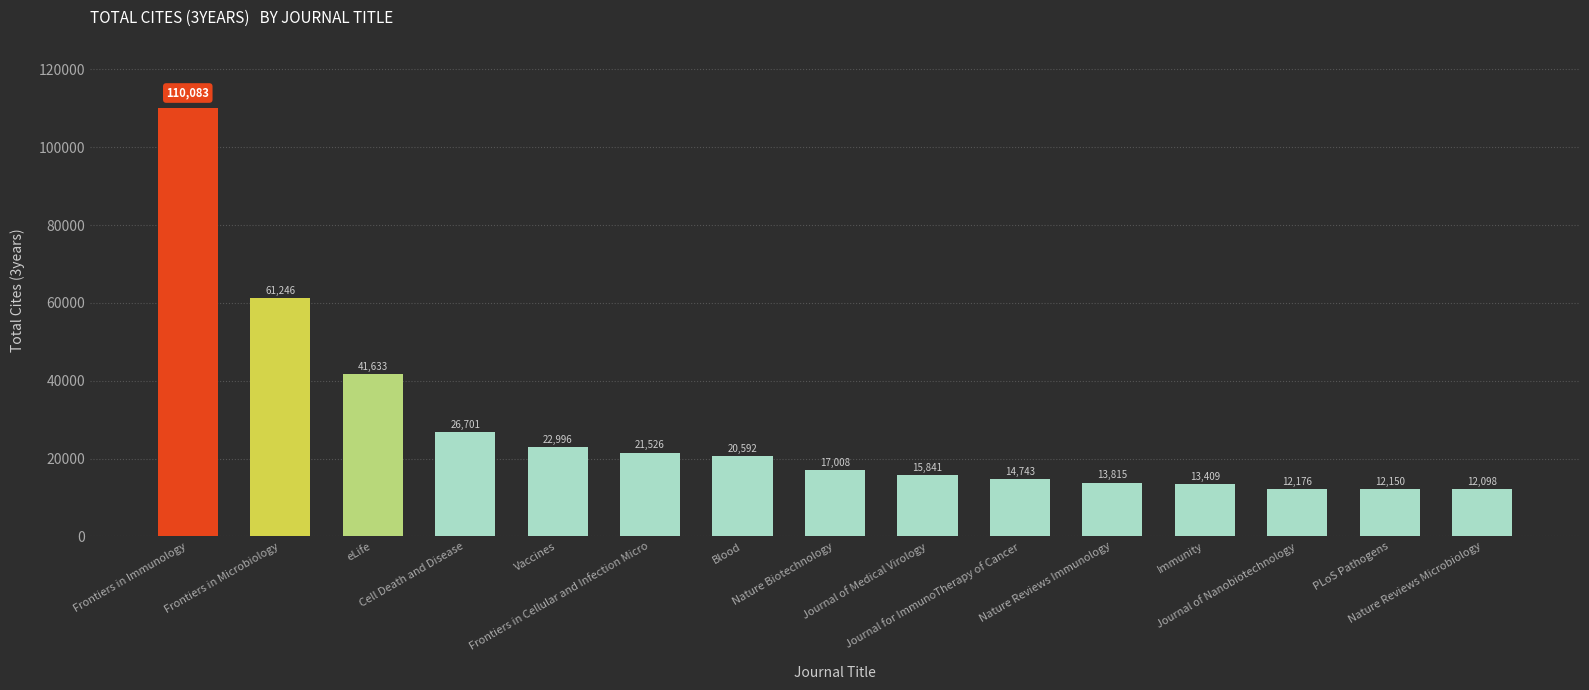

How many categories are shown in the chart?

15